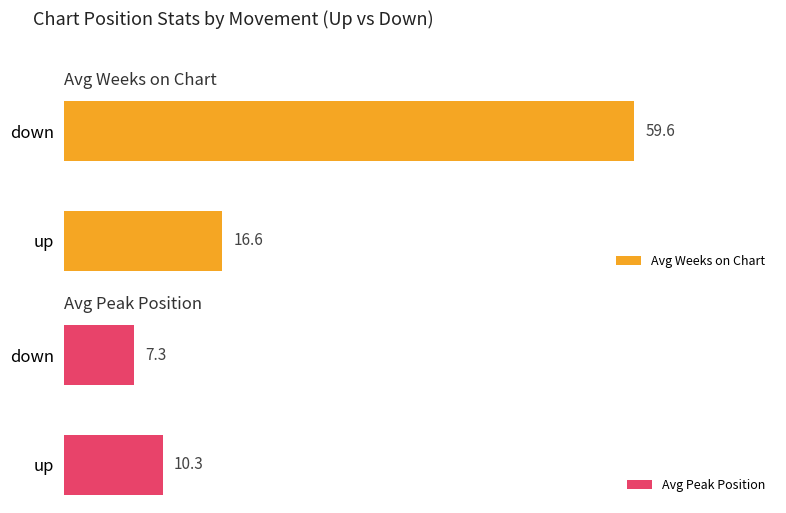

Reading left to right, what are all the values shown in this chart?

Avg Weeks on Chart: 16.6	59.6
Avg Peak Position: 10.3	7.3